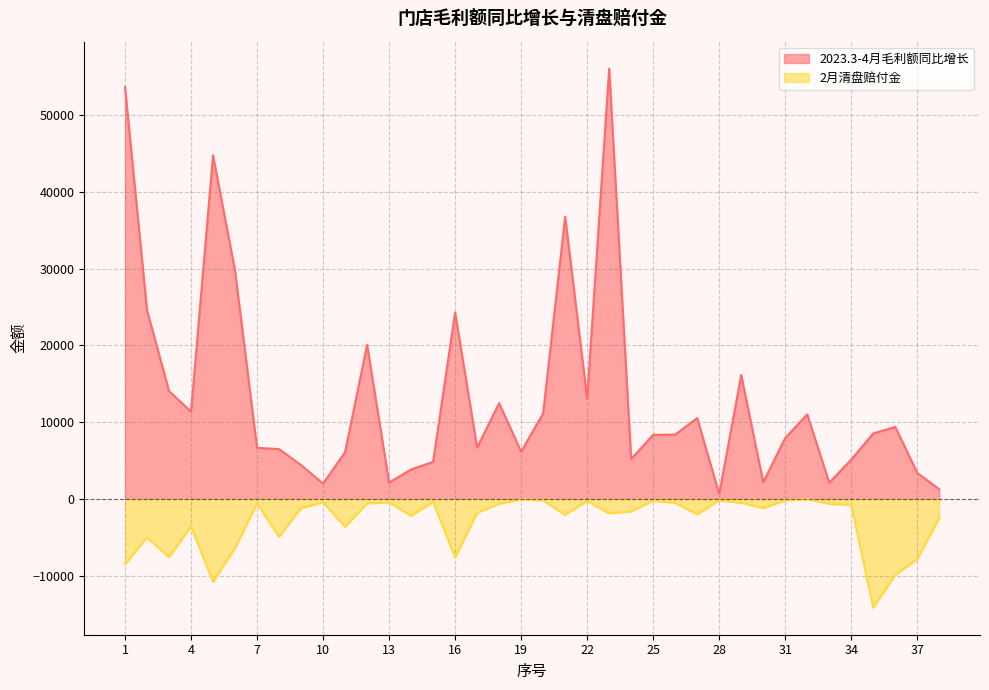

At which category is the sum across all series the highest?

23